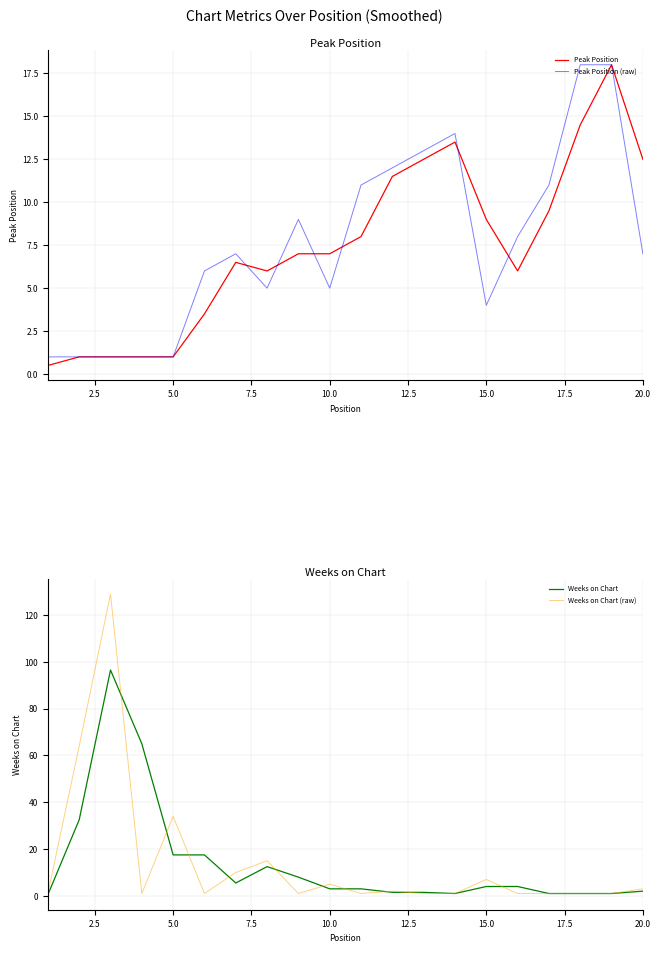

What is the sum of all Peak Position (raw) values?

153.0